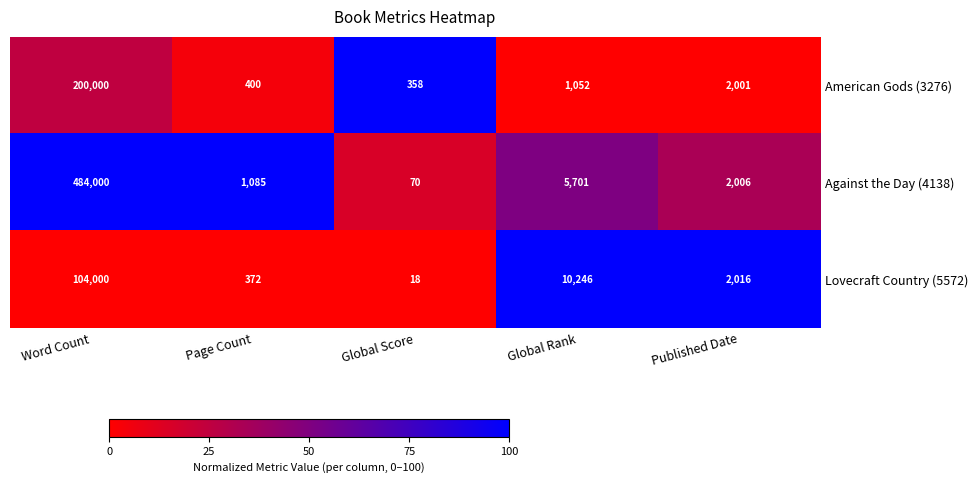

Between Word Count and Page Count, which series saw the biggest shift?

Against the Day (4138)